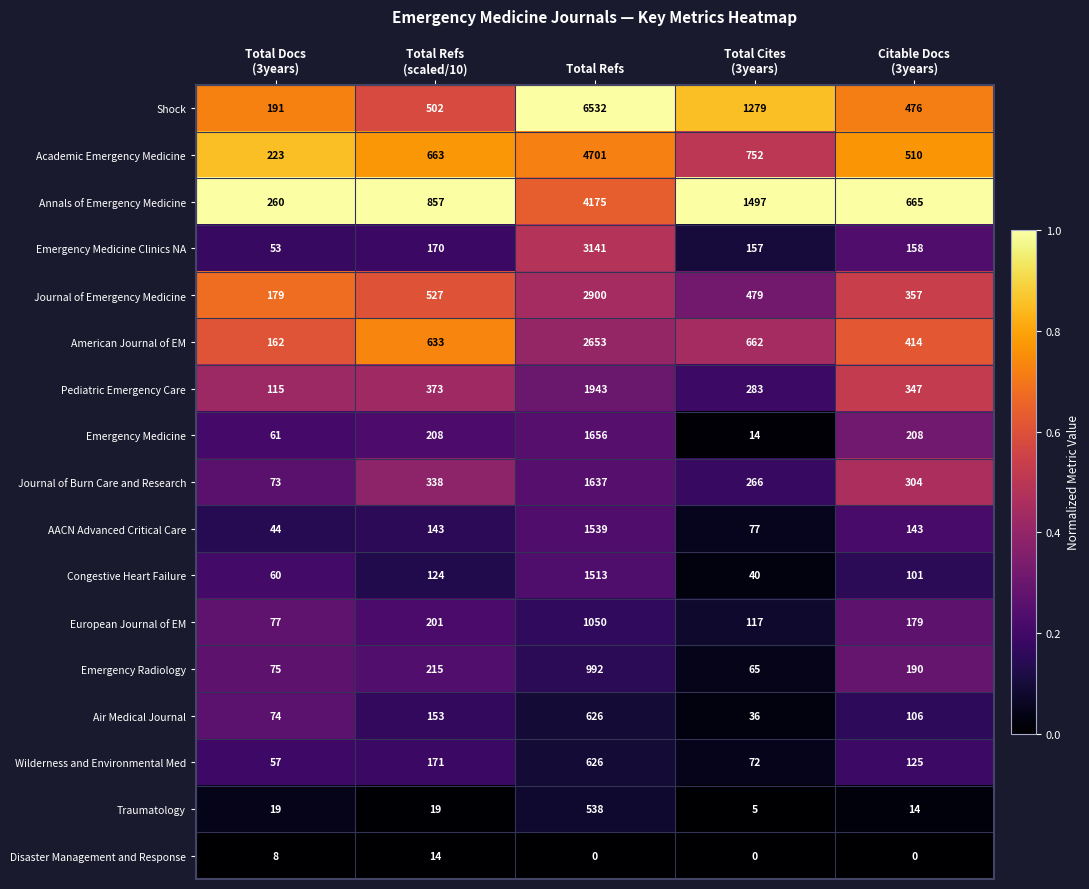

Which series has the largest total across all categories?

Shock